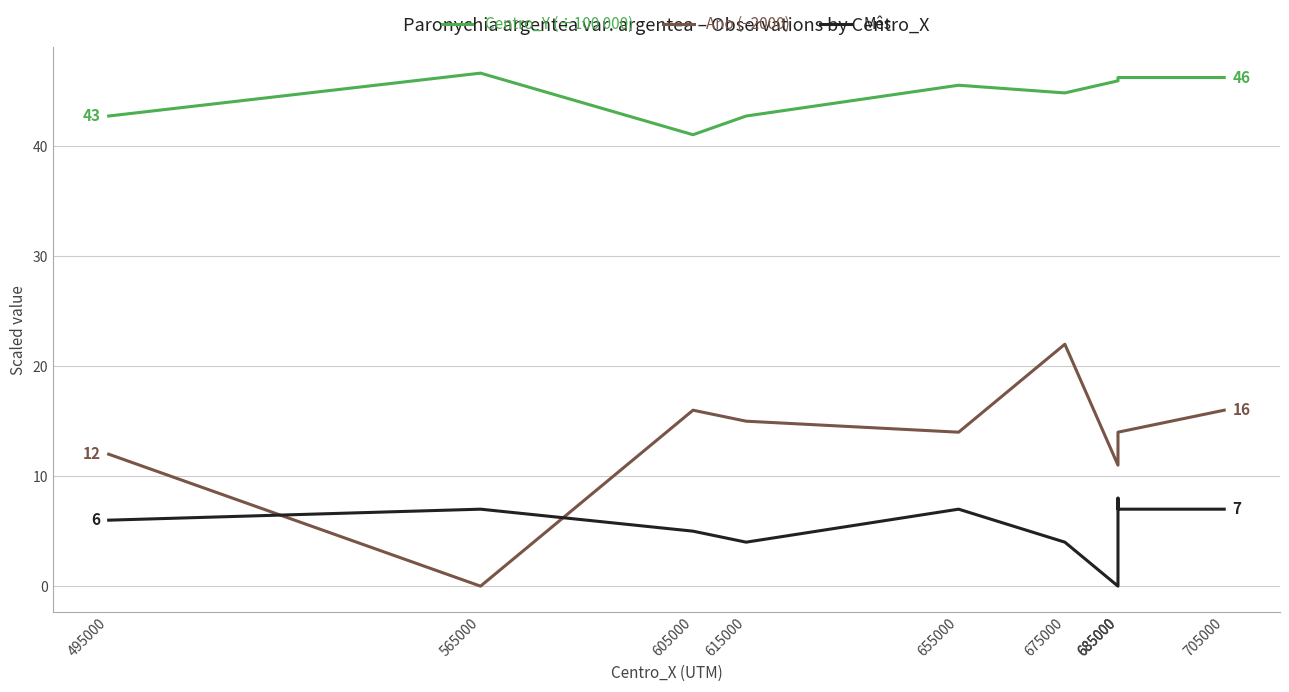

What is the average value of the Mês series?

5.5